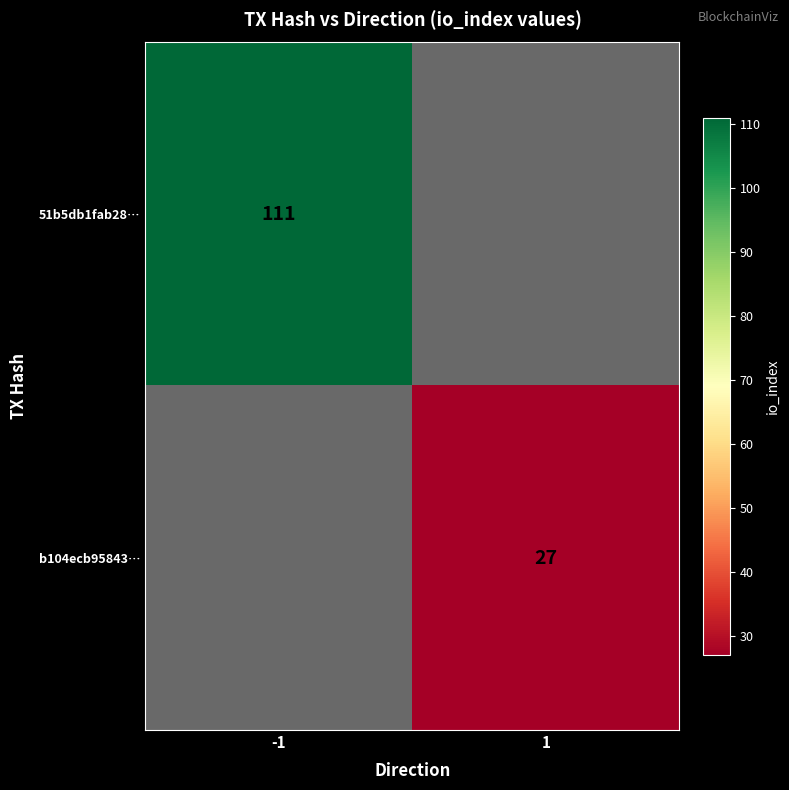

At how many categories does at least one series exceed 64?

1